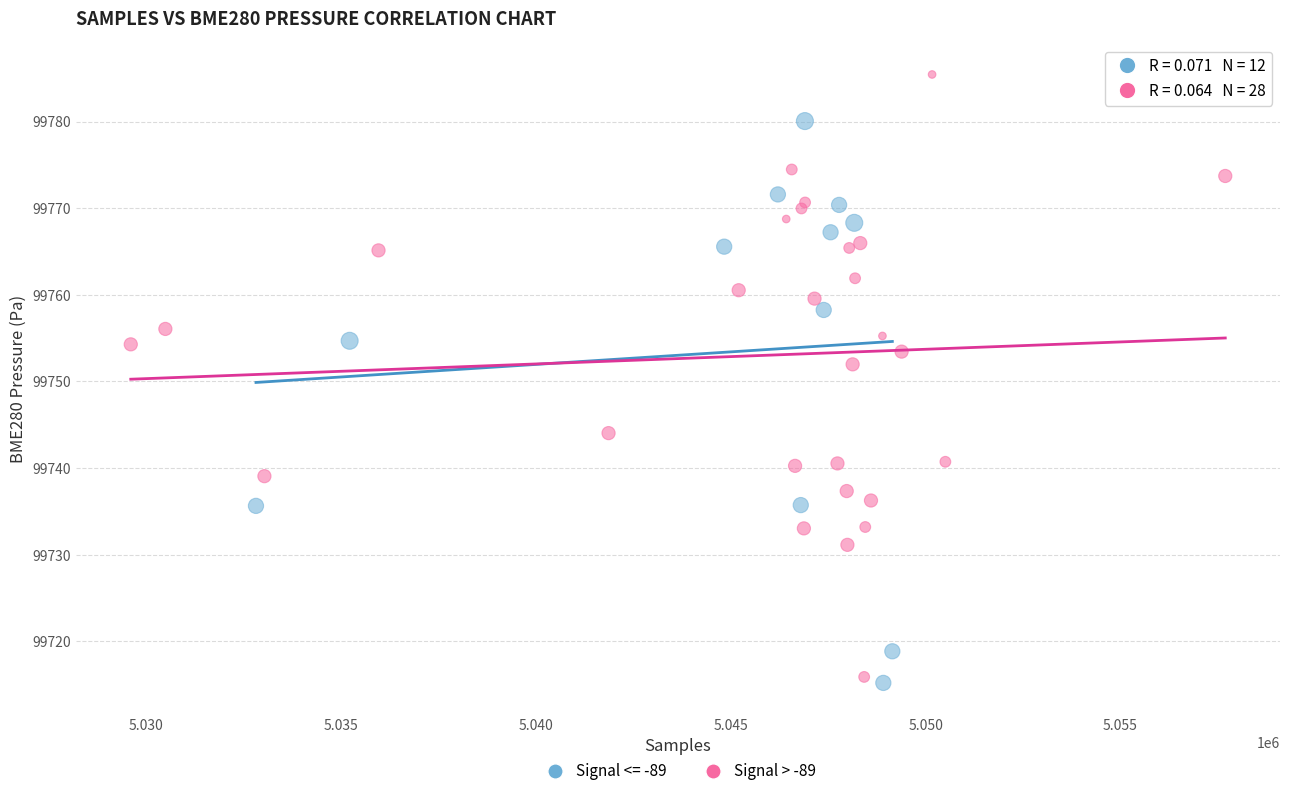

Which series has the widest spread of Y values?

Signal > -89